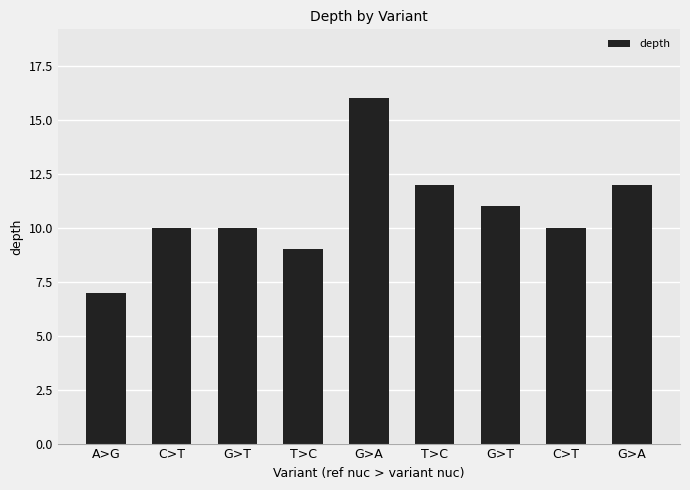

Between C>T and T>C, which is larger?

C>T